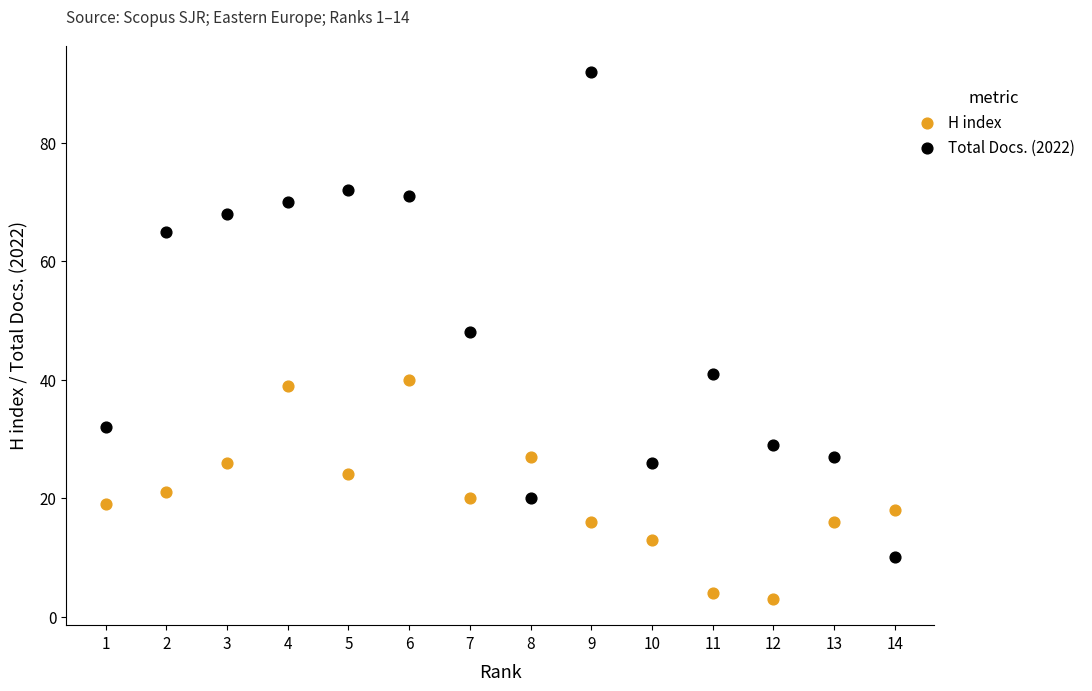

What is the X range (max minus min) for the scatter plot?

13